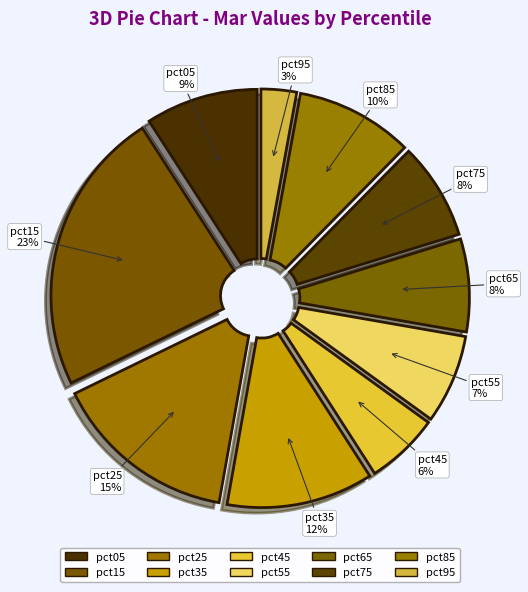

To the nearest percent, what portion does pct05 represent?

9%